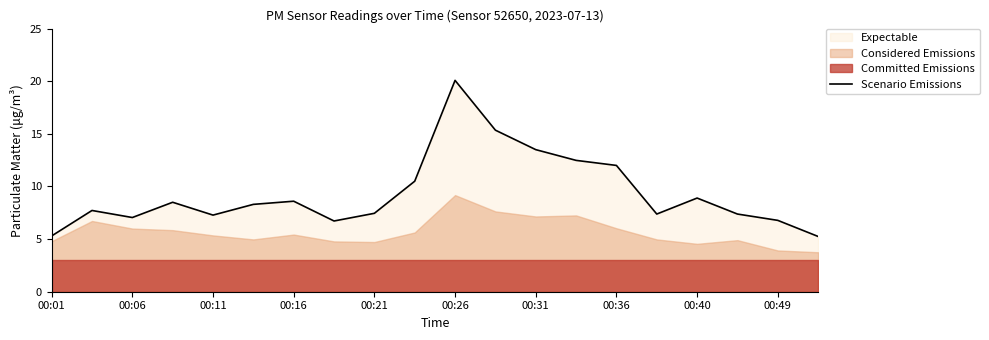

Which category has the highest value in the Scenario Emissions series?

00:26